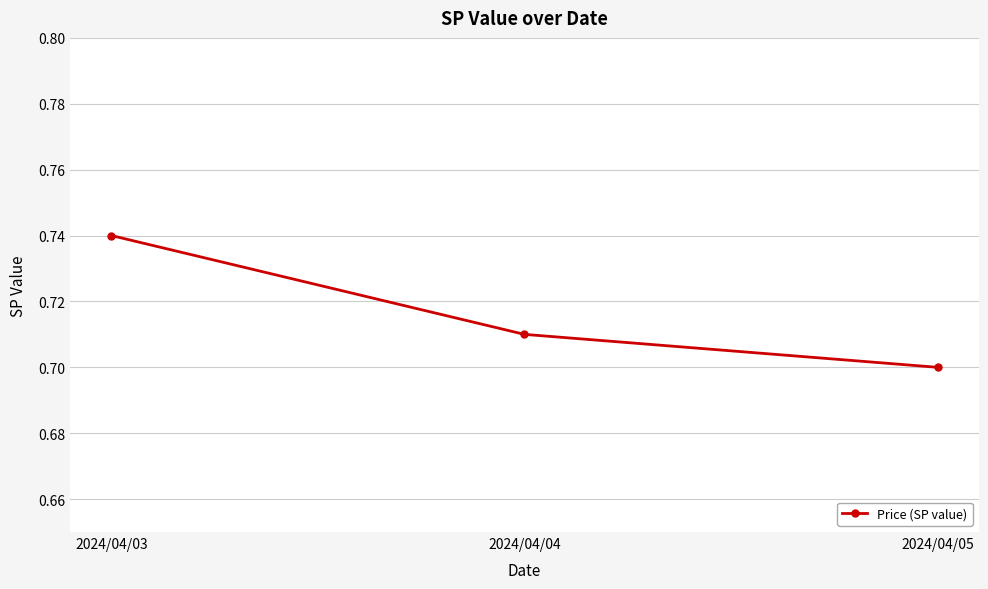

Rank the categories by value from lowest to highest.

2024/04/05, 2024/04/04, 2024/04/03